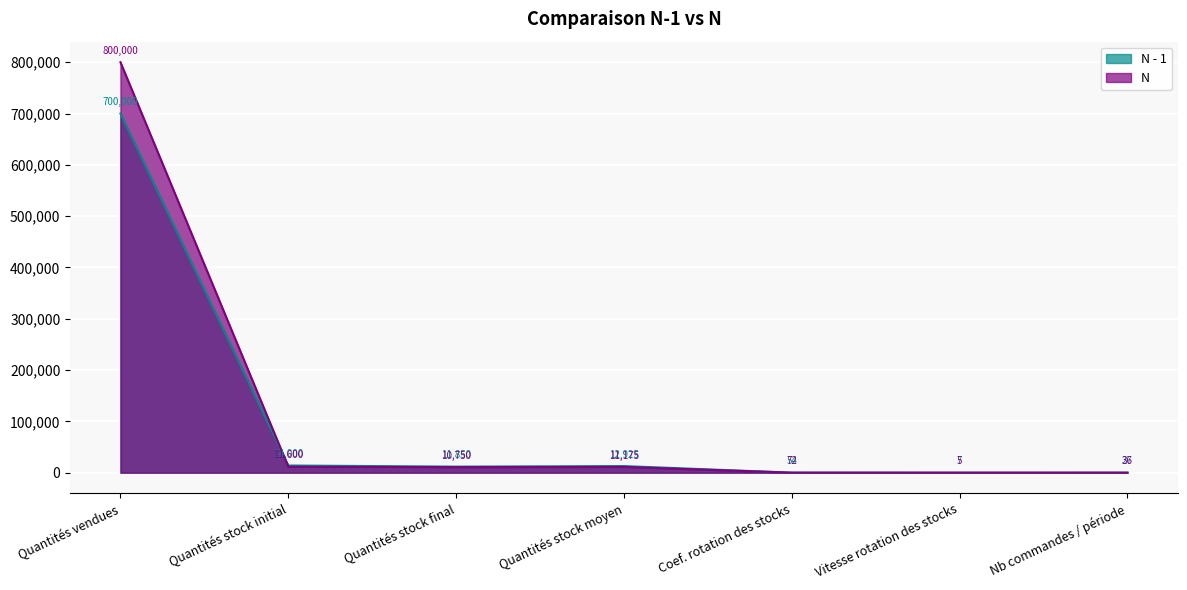

Which category has the lowest value in the N - 1 series?

Vitesse rotation des stocks